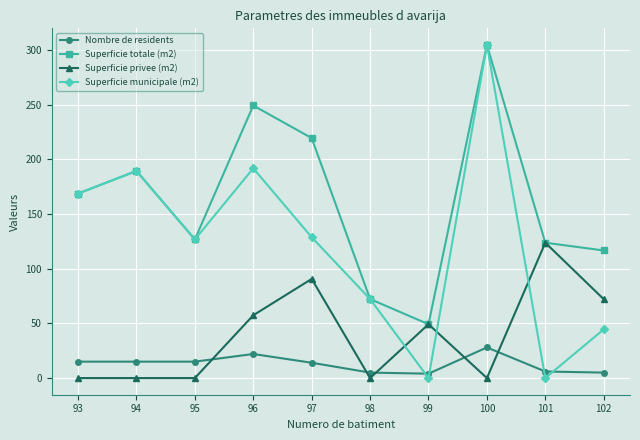

In Superficie privee (m2), how many points are higher than both neighbors (excluding endpoints)?

3